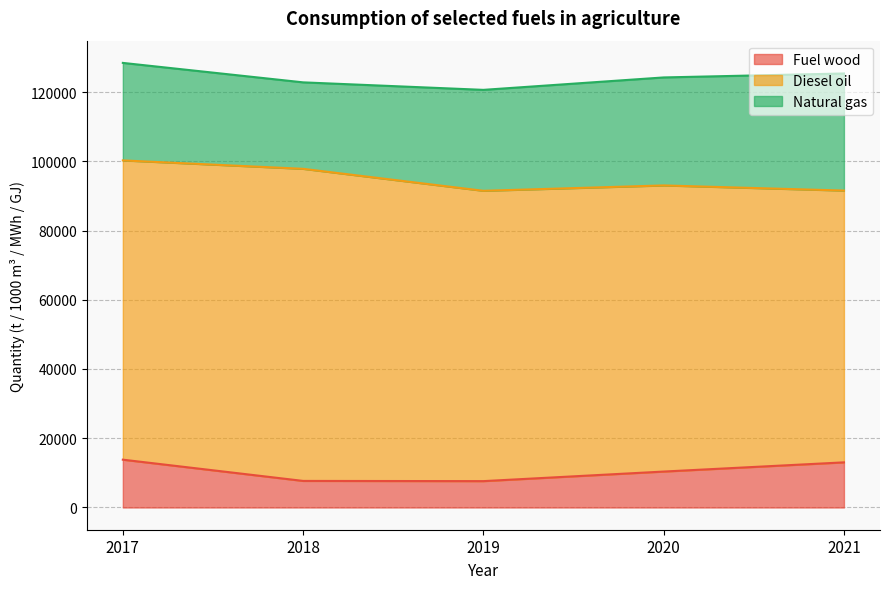

What is the difference between the Fuel wood values at 2020 and 2017?

3432